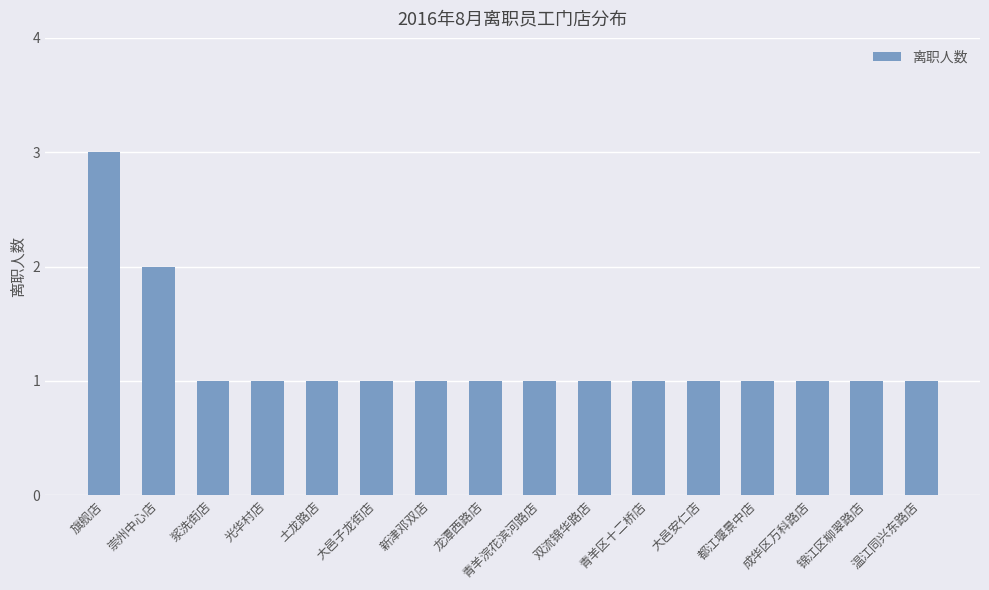

What is the maximum value shown in the chart?

3